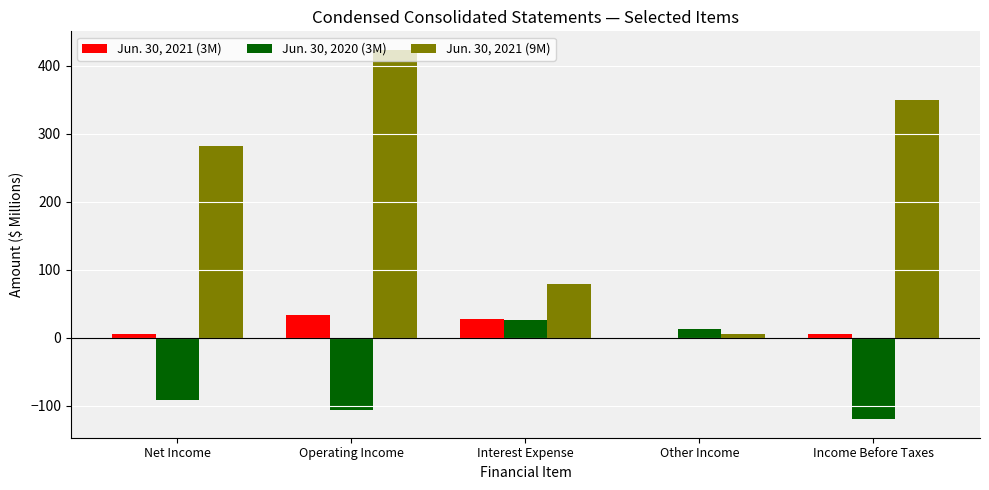

At which label does Jun. 30, 2020 (3M) reach its peak?

Interest Expense